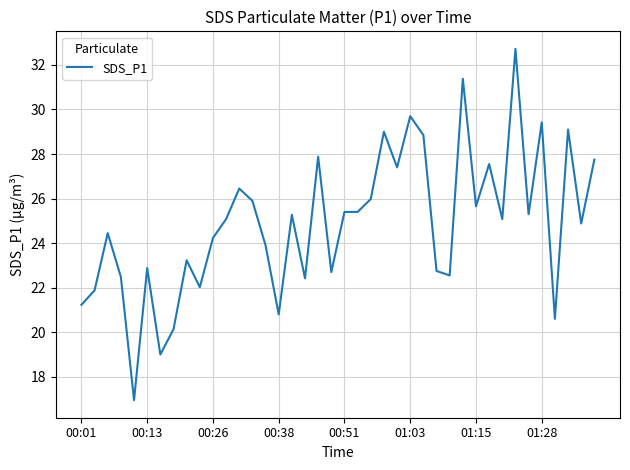

What is the difference between the maximum and minimum values?

15.8